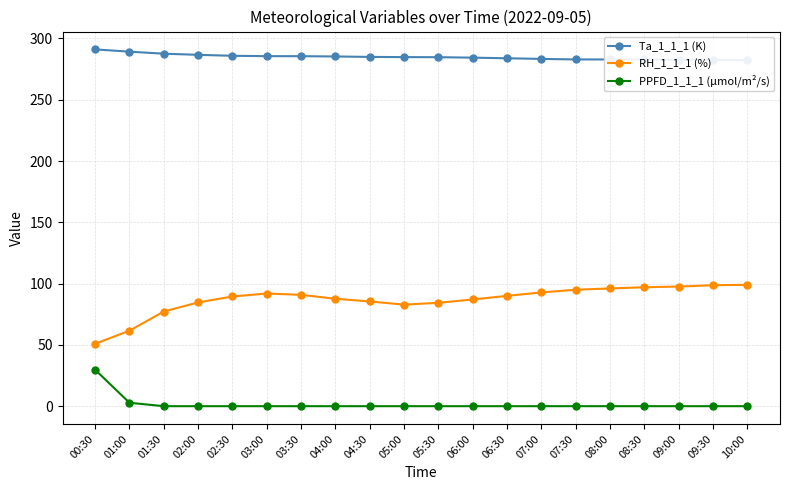

The RH_1_1_1 (%) series shows 97.0 at 08:30. True or false?

True